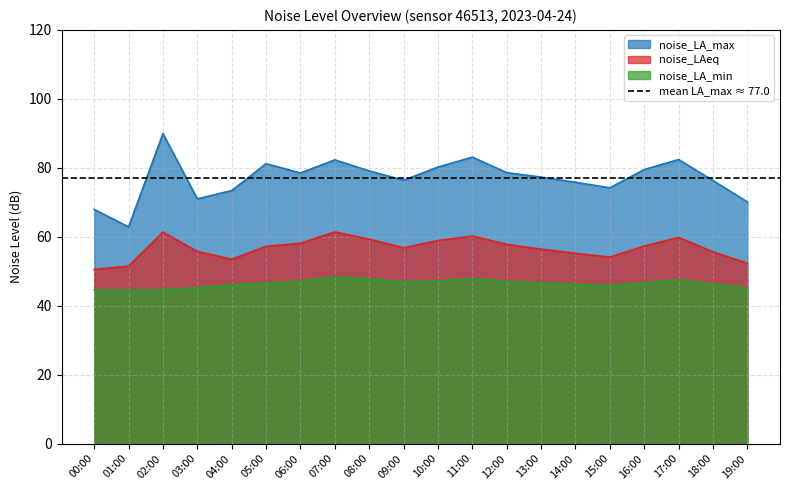

What is the value of the noise_LA_min point at the 19th from the left?

46.3